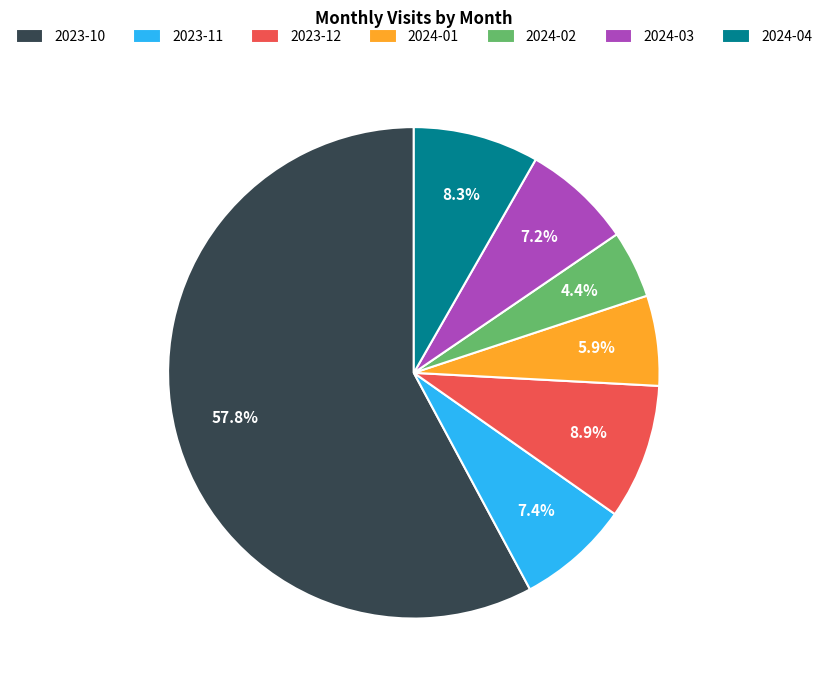

Do 2024-02 and 2024-03 together represent more than half of the pie?

No